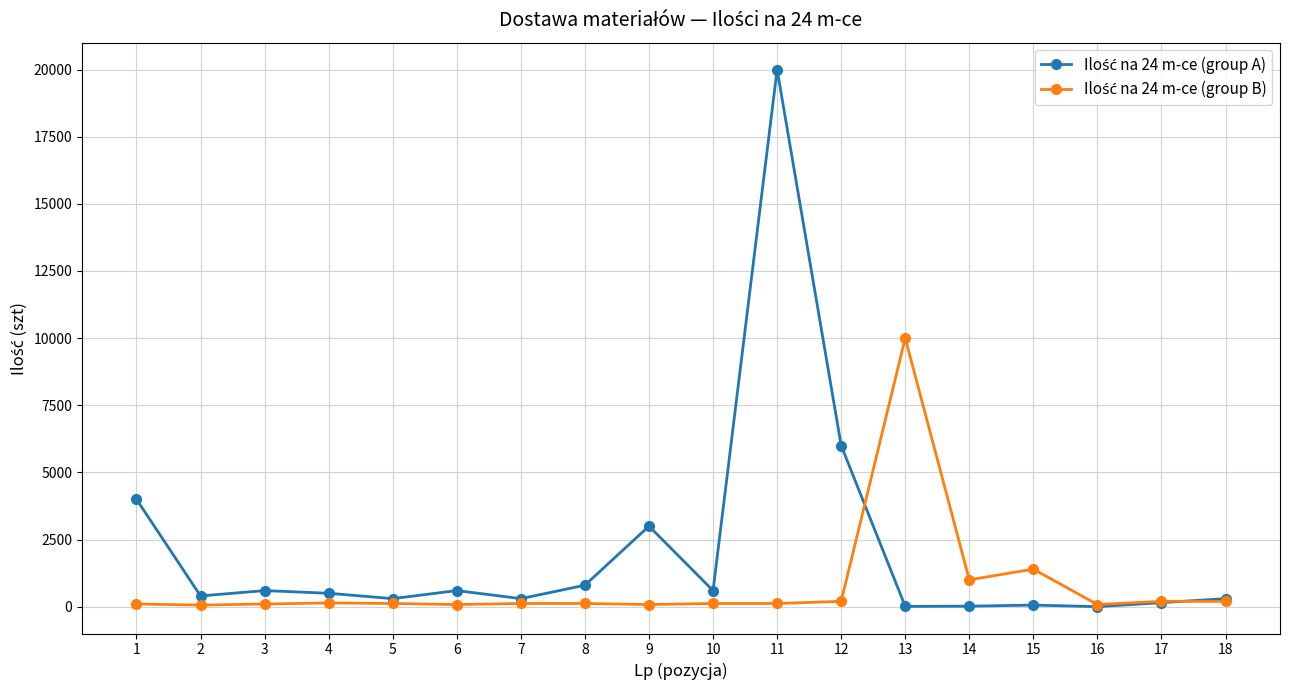

At which category is the sum across all series the highest?

11